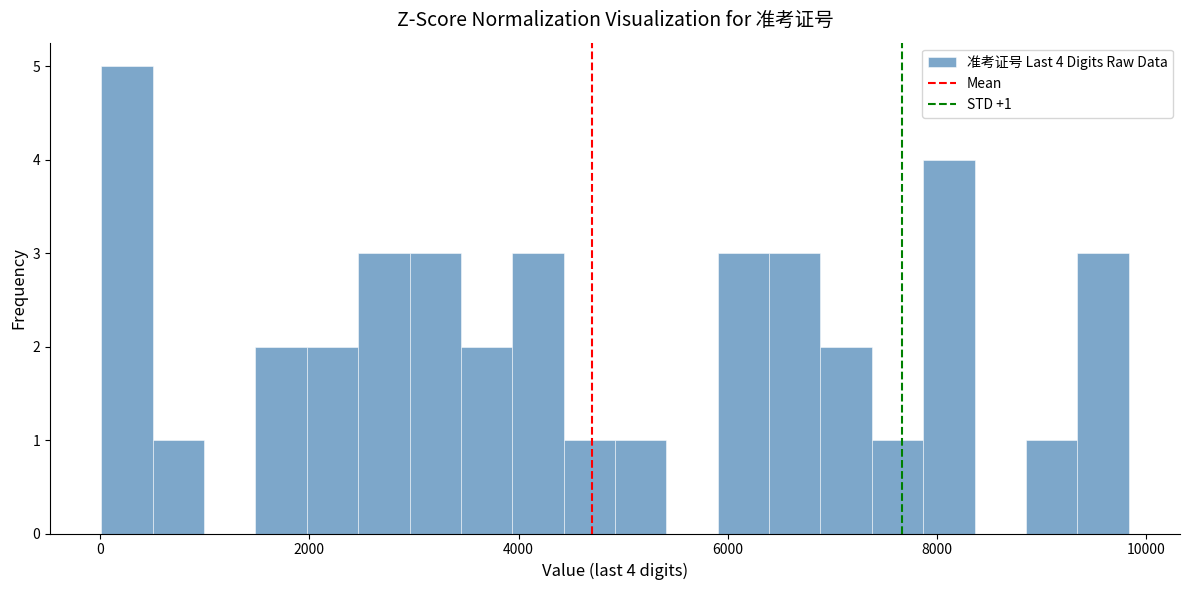

Around what value on the x-axis is the tallest bar? Give the approximate position of its centre, as read against the axis.

200